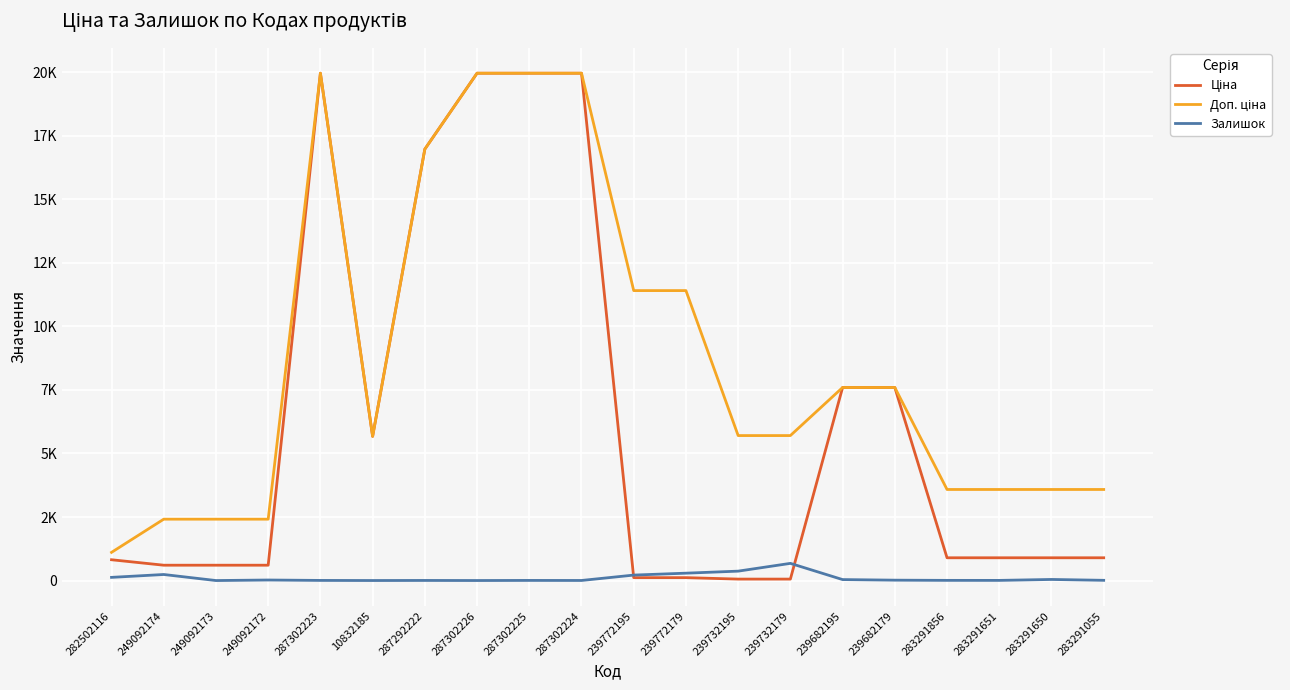

What is the label of the 19th point from the right?

249092174